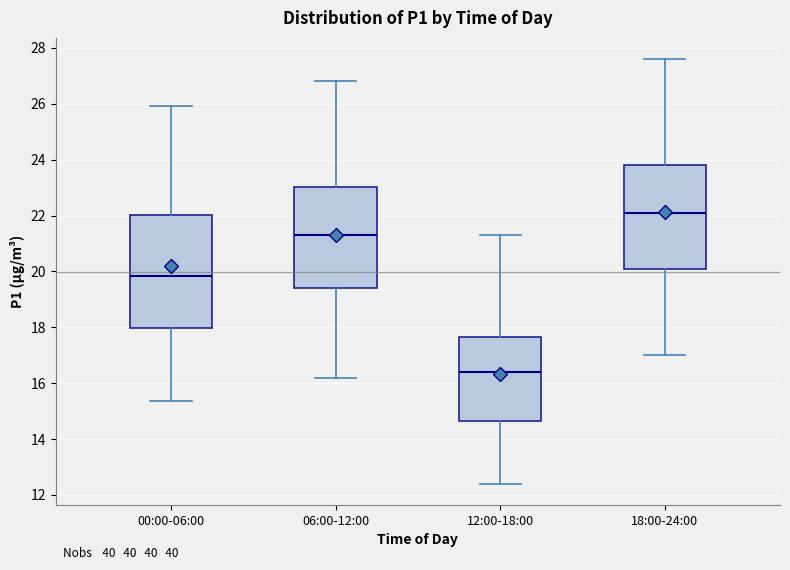

Comparing the boxes themselves (not the whiskers), which one is the tallest?

00:00-06:00